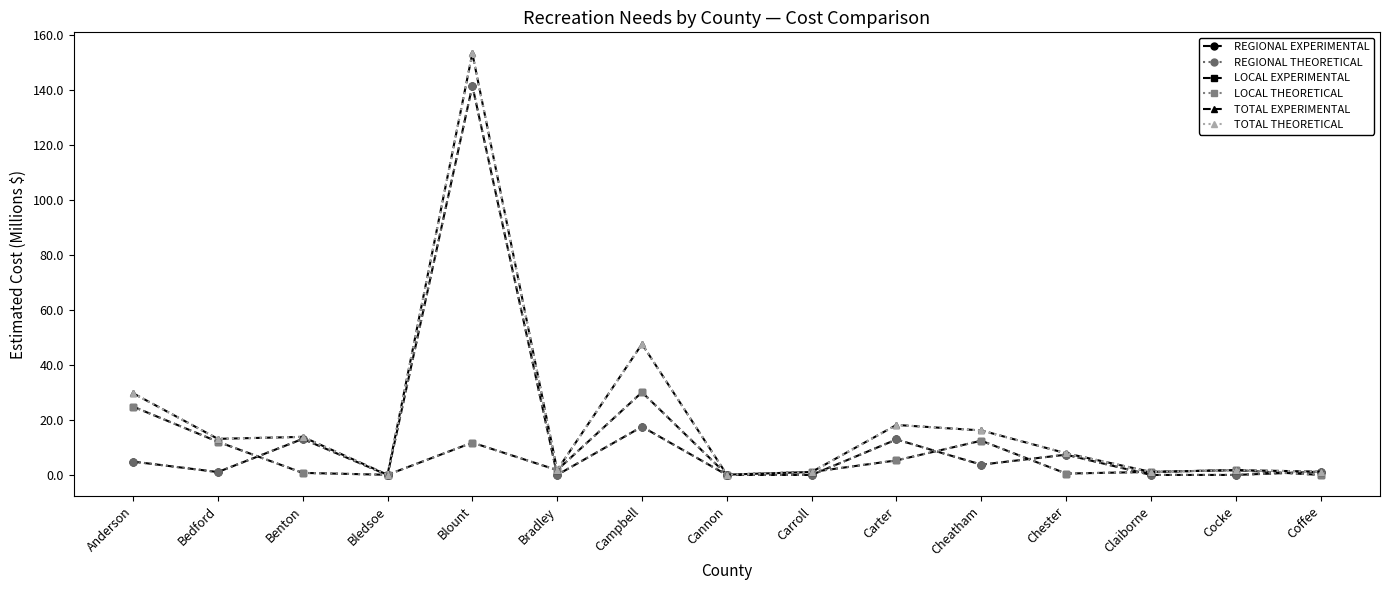

Is this an area chart (filled region under the line)?

No